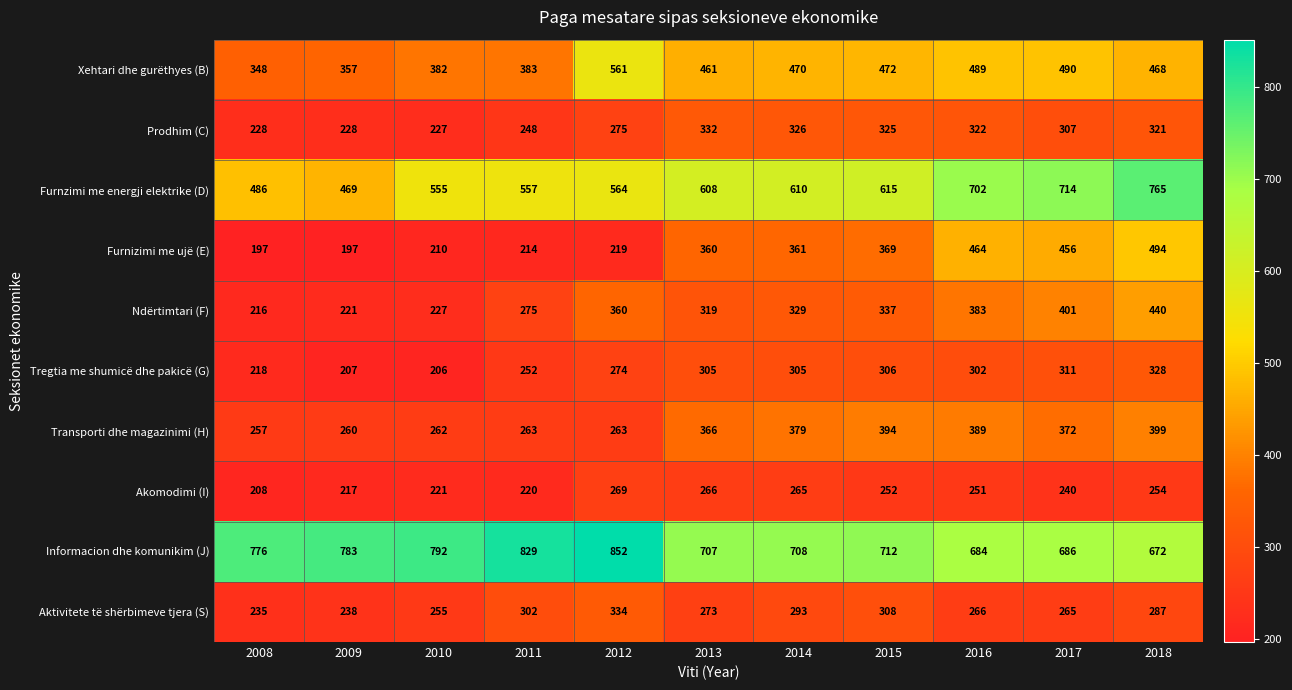

At how many categories does at least one series exceed 658?

11